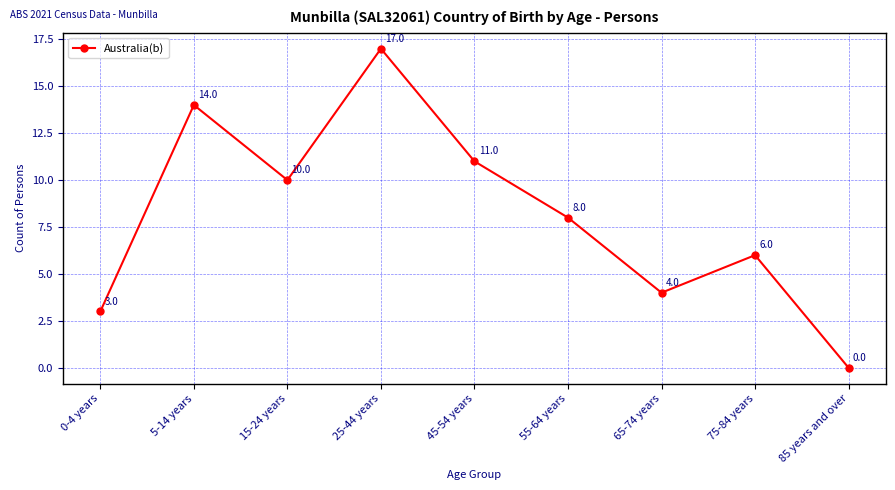

What is the average value?

8